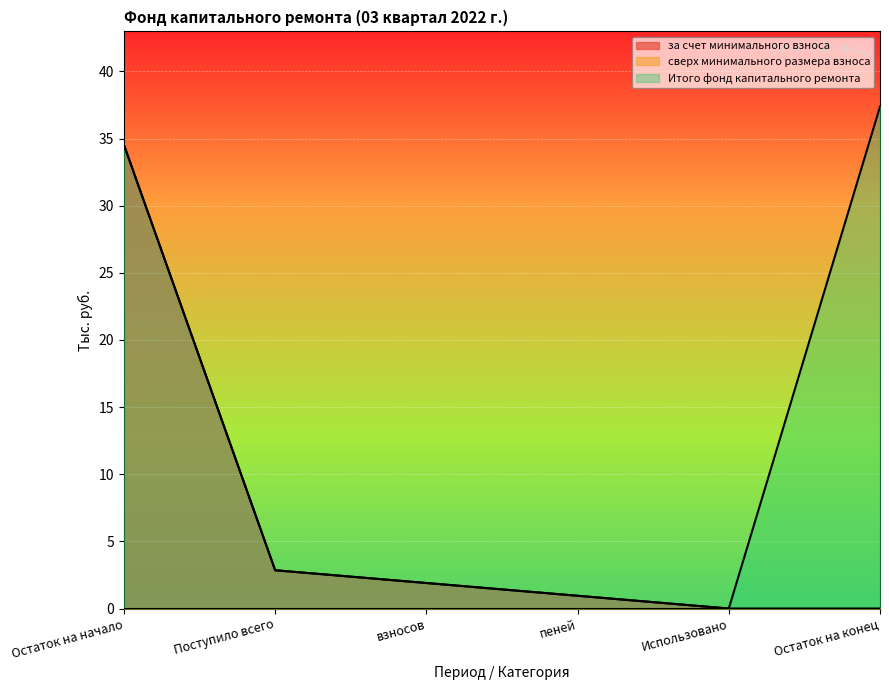

What is the sum of all Итого фонд капитального ремонта values?

77.6